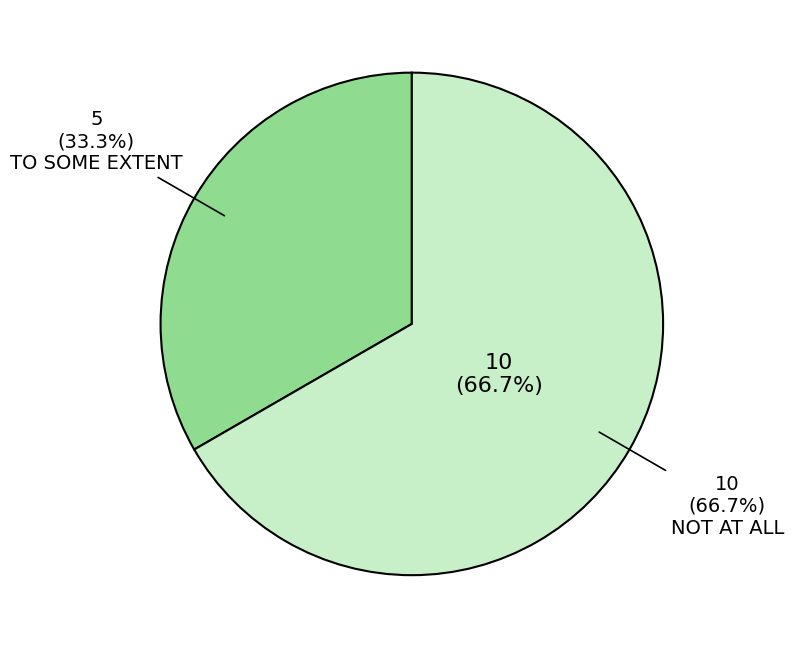

Is there a majority slice in this chart?

Yes